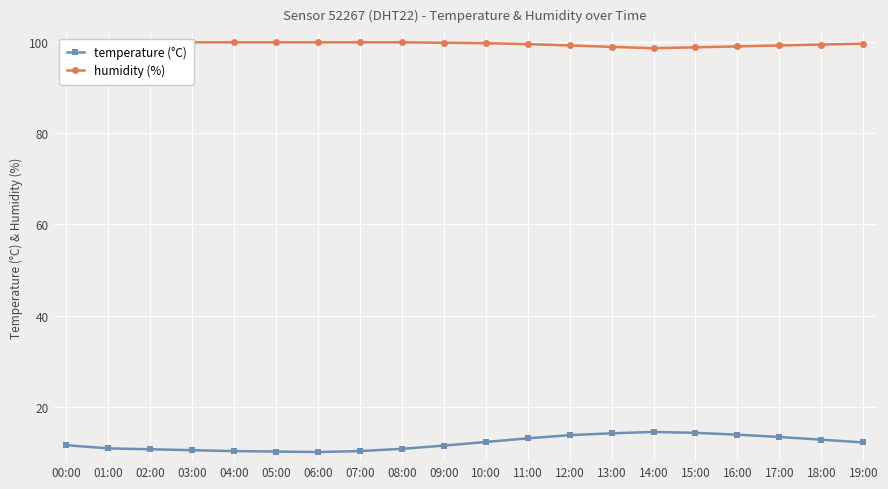

True or false: humidity (%) and temperature (°C) intersect in this chart.

False